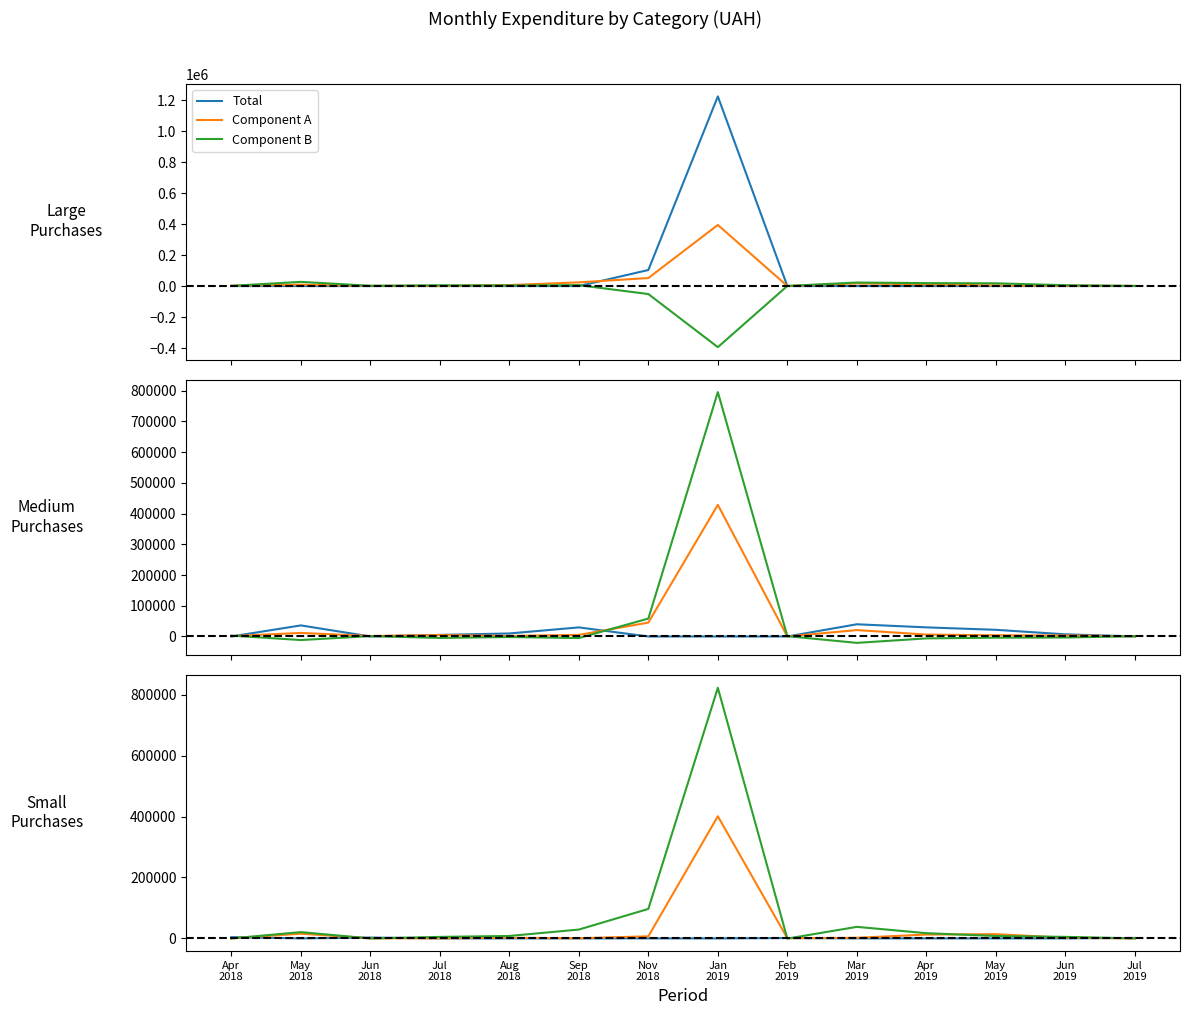

Which series ends up on top after the final intersection of Component B and Total?

Total